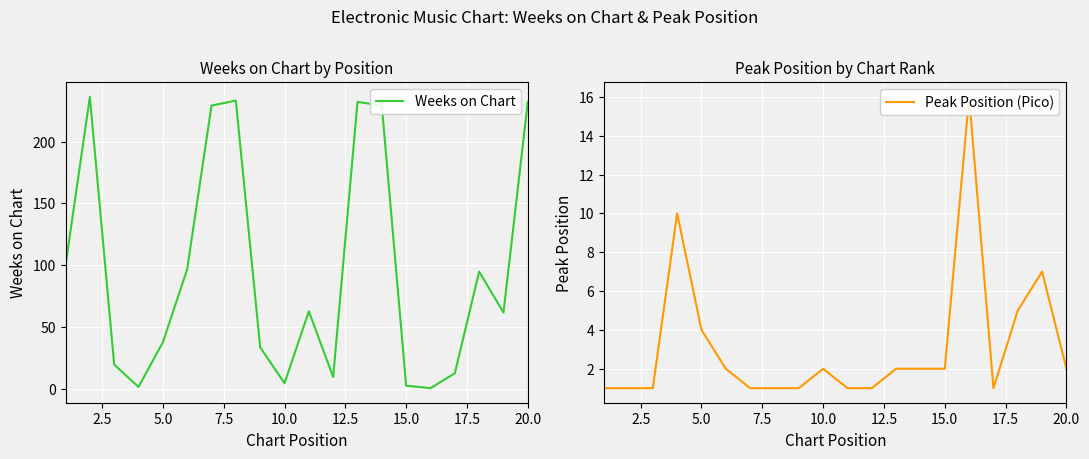

Does the chart display data point markers on the line(s)?

No